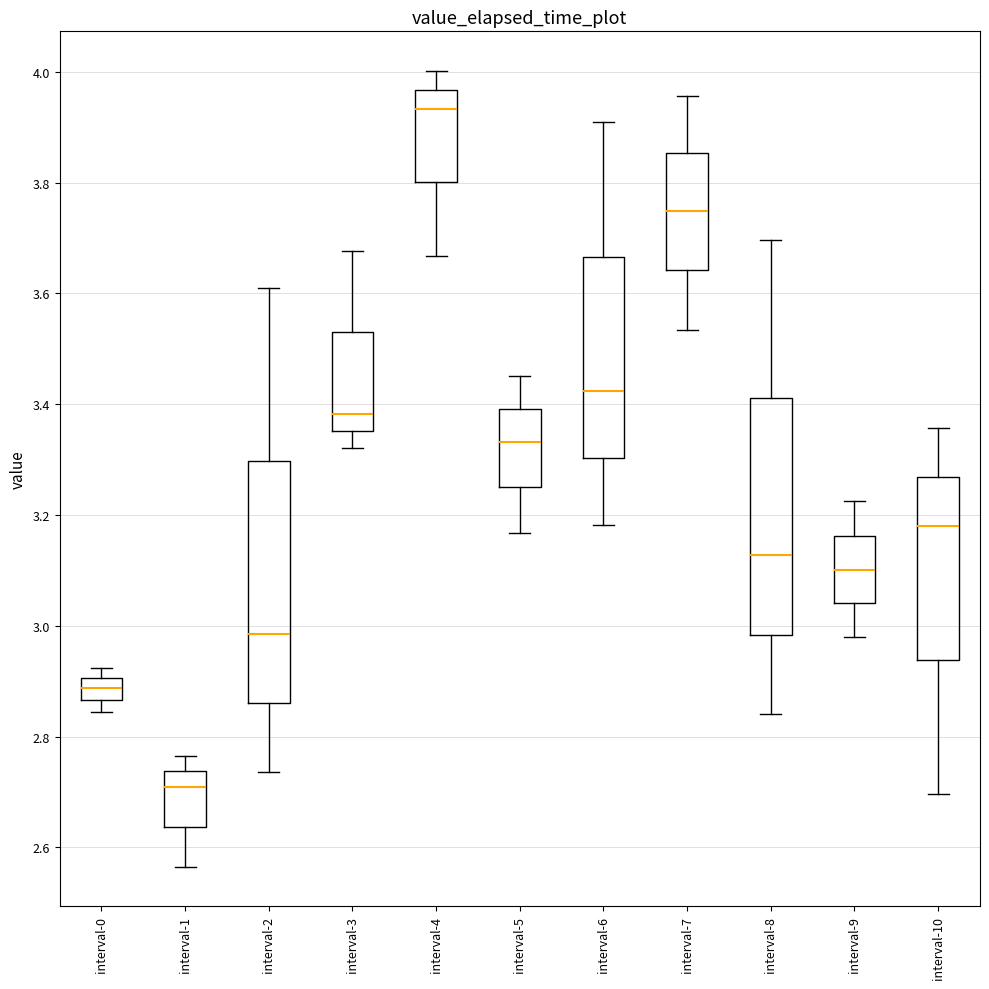

Where does the median line of the box for interval-5 sit on the y-axis? The values are not printed on the chart, so give them approximately, as read against the axis.

3.34